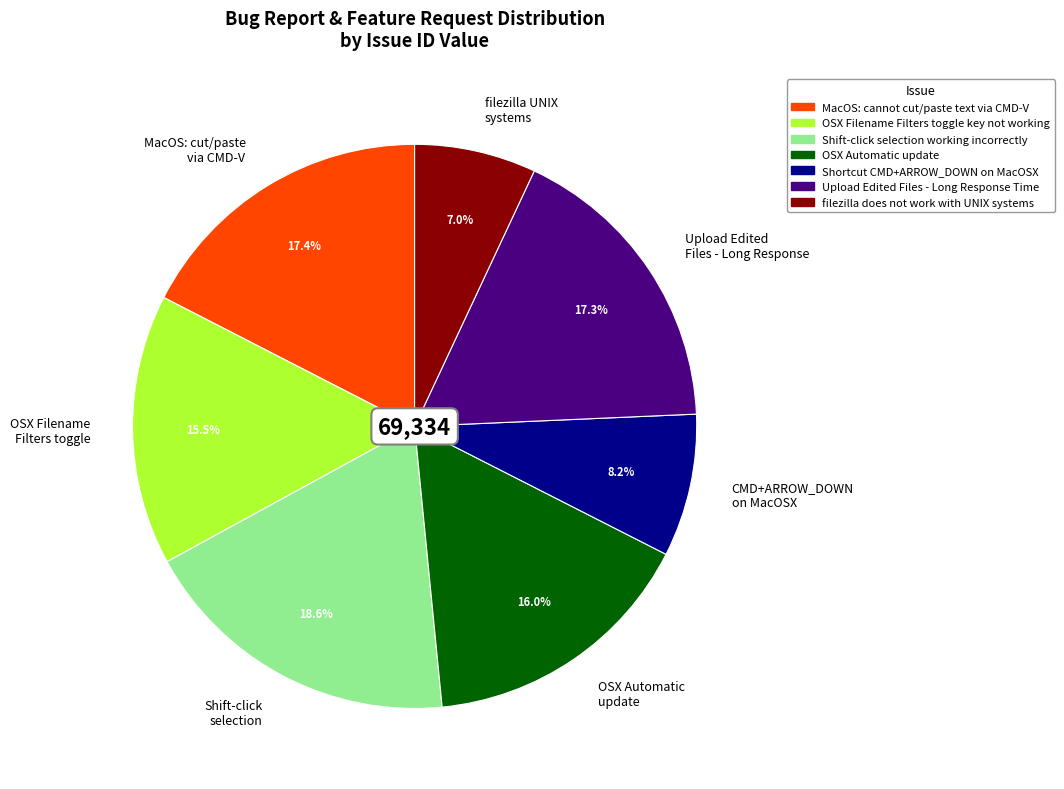

Between MacOS: cut/paste via CMD-V and OSX Filename Filters toggle, which is larger?

MacOS: cut/paste via CMD-V